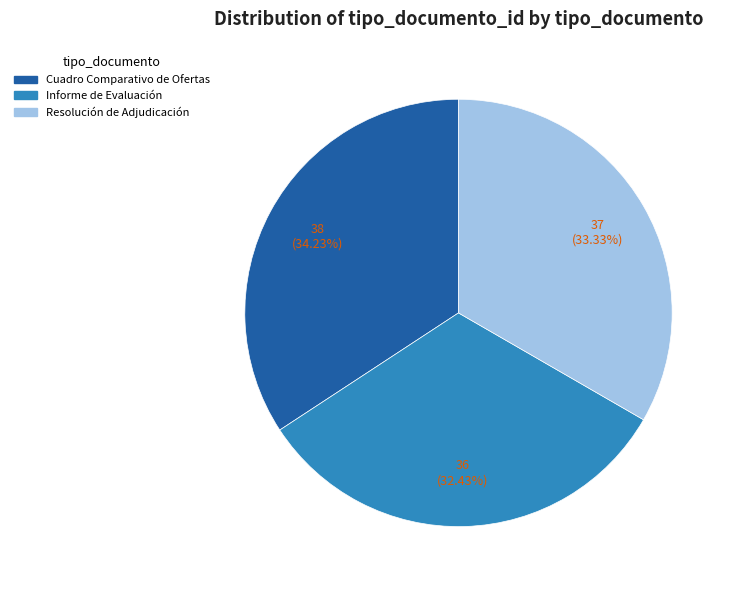

What percentage is NOT represented by Informe de Evaluación?

67.6%